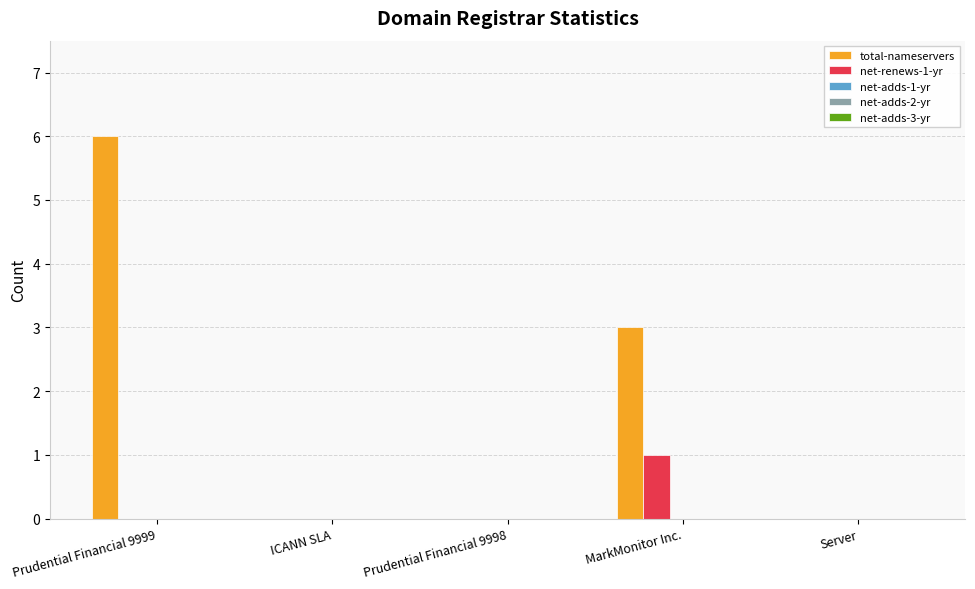

What is the highest value of the total-nameservers series?

6